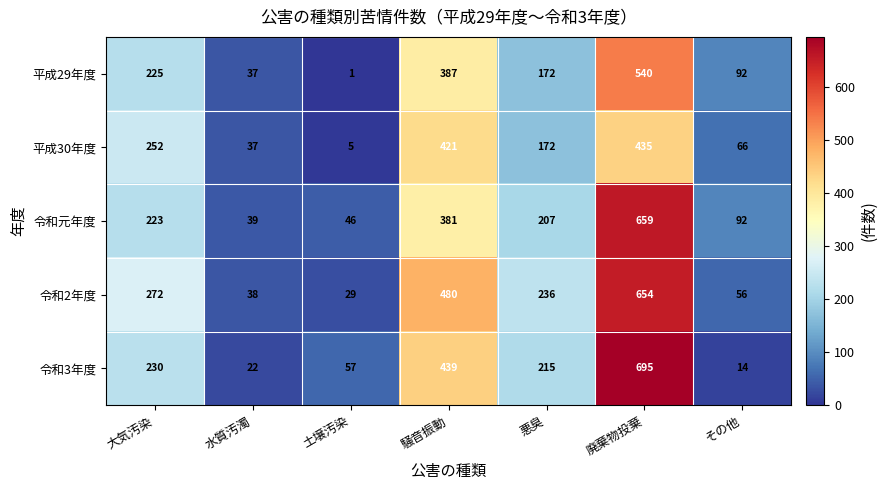

Which series has the largest range (max minus min)?

令和3年度